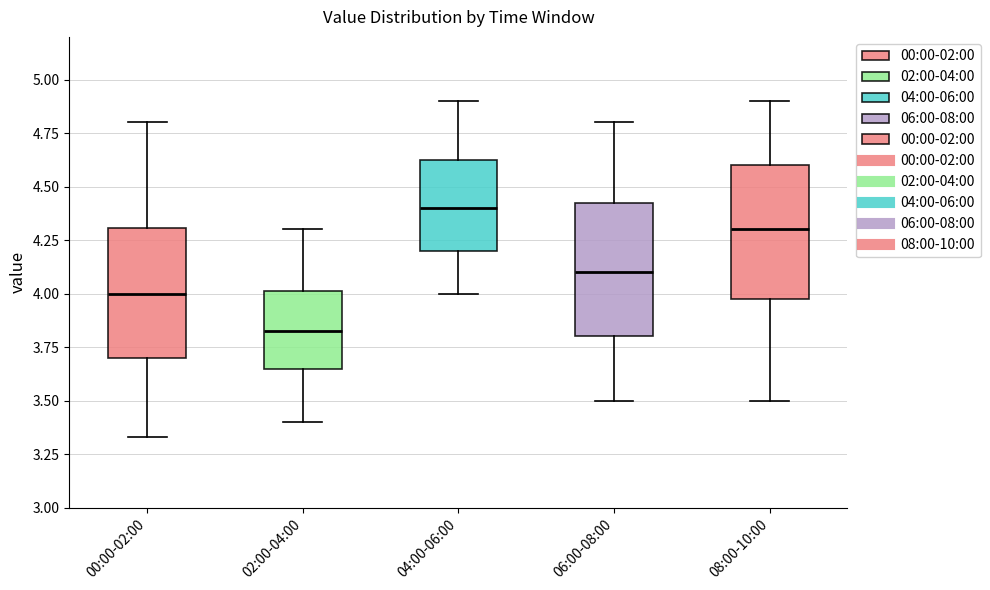

Reading left to right, transcribe this box plot: for each box, give where its median line is, the range the box spans, and where its two whiskers end, as read against the y-axis. The values are not printed on the chart, so give them approximately, as read against the axis.

00:00-02:00: median 4.00, box 3.70 to 4.30, whiskers 3.35 to 4.80
02:00-04:00: median 3.85, box 3.65 to 4.00, whiskers 3.40 to 4.30
04:00-06:00: median 4.40, box 4.20 to 4.65, whiskers 4.00 to 4.90
06:00-08:00: median 4.10, box 3.80 to 4.45, whiskers 3.50 to 4.80
08:00-10:00: median 4.30, box 4.00 to 4.60, whiskers 3.50 to 4.90